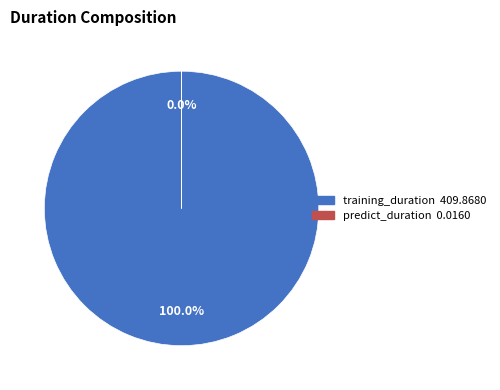

Is there a majority slice in this chart?

Yes